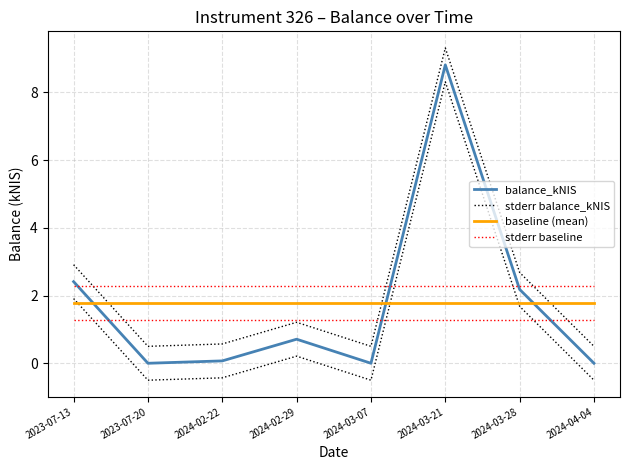

At which label is stderr balance_kNIS closest to 4?

2023-07-13